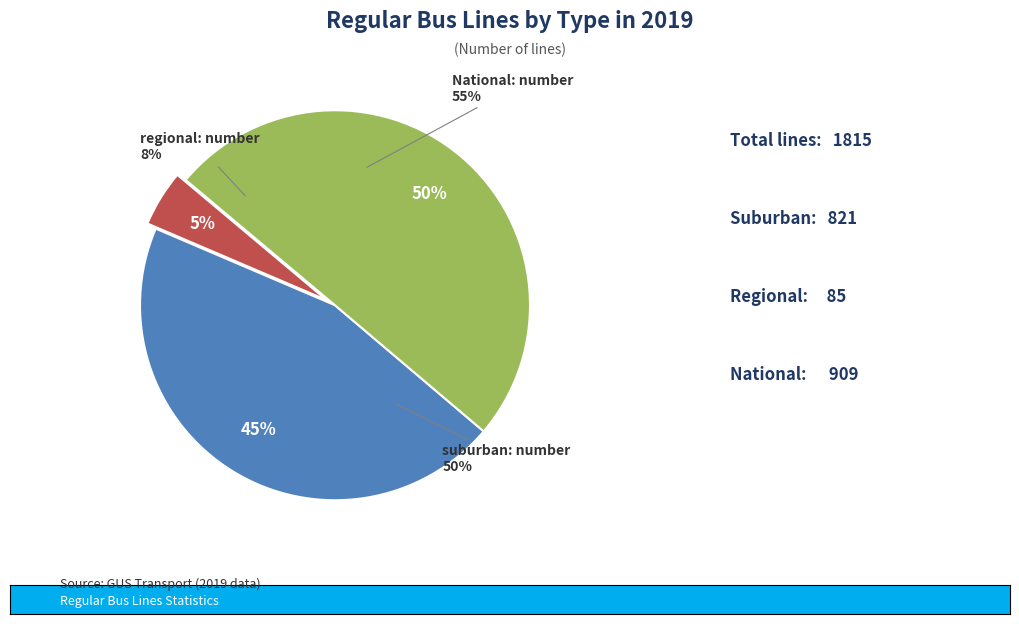

True or false: regional: number accounts for 1% of the total.

False